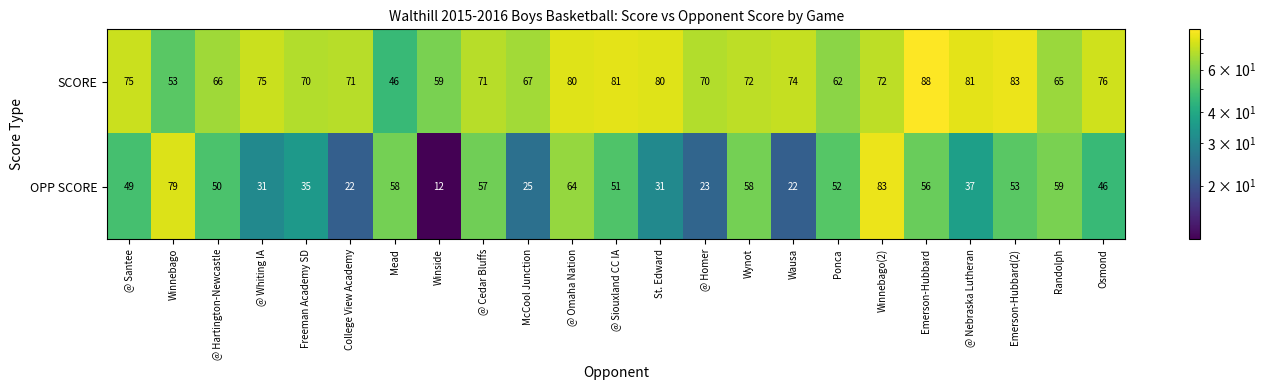

What is the difference between the second highest and second lowest values in the SCORE series?

30